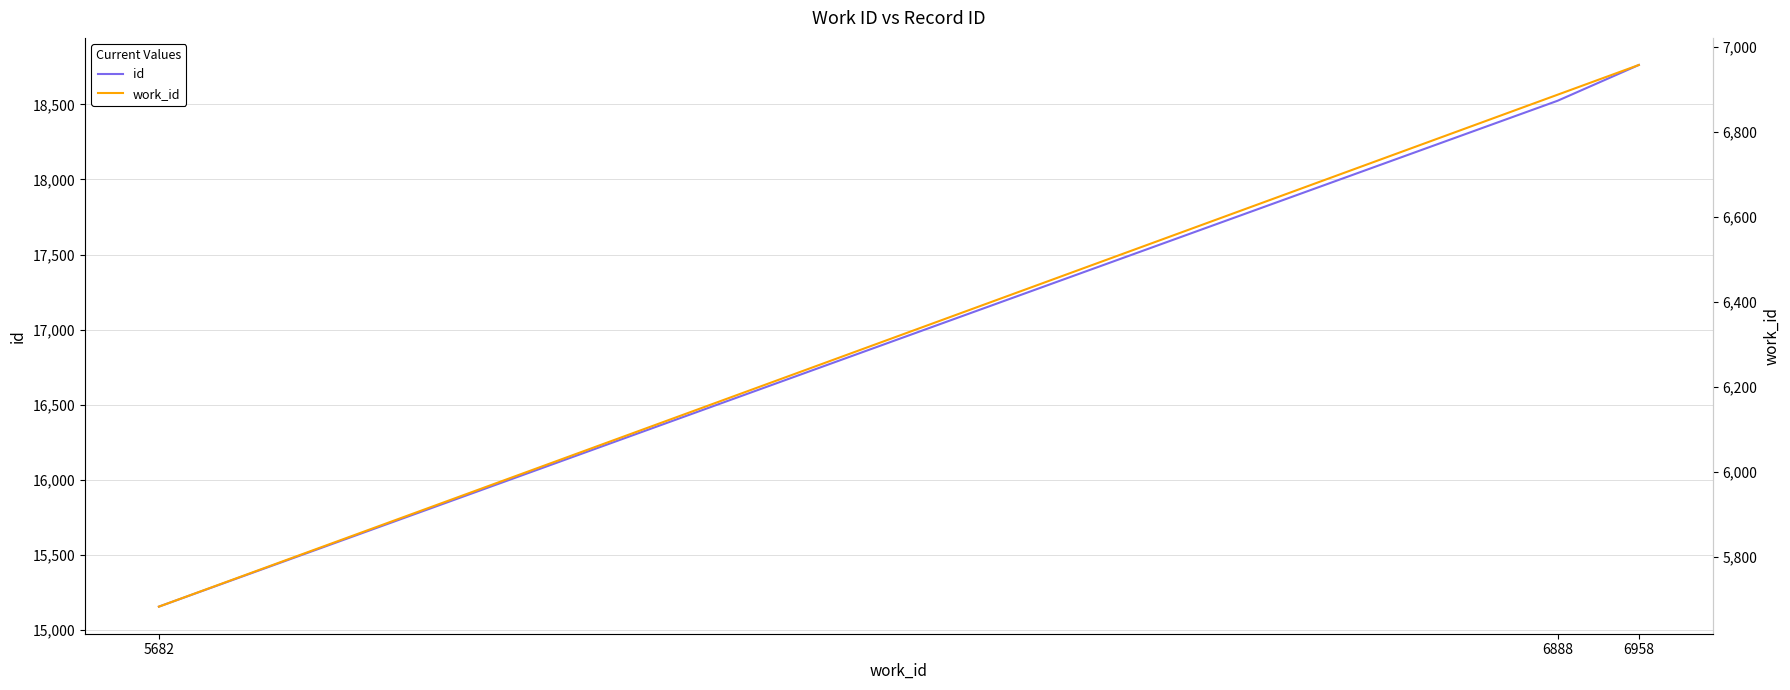

Read the work_id value at 6958.

6958